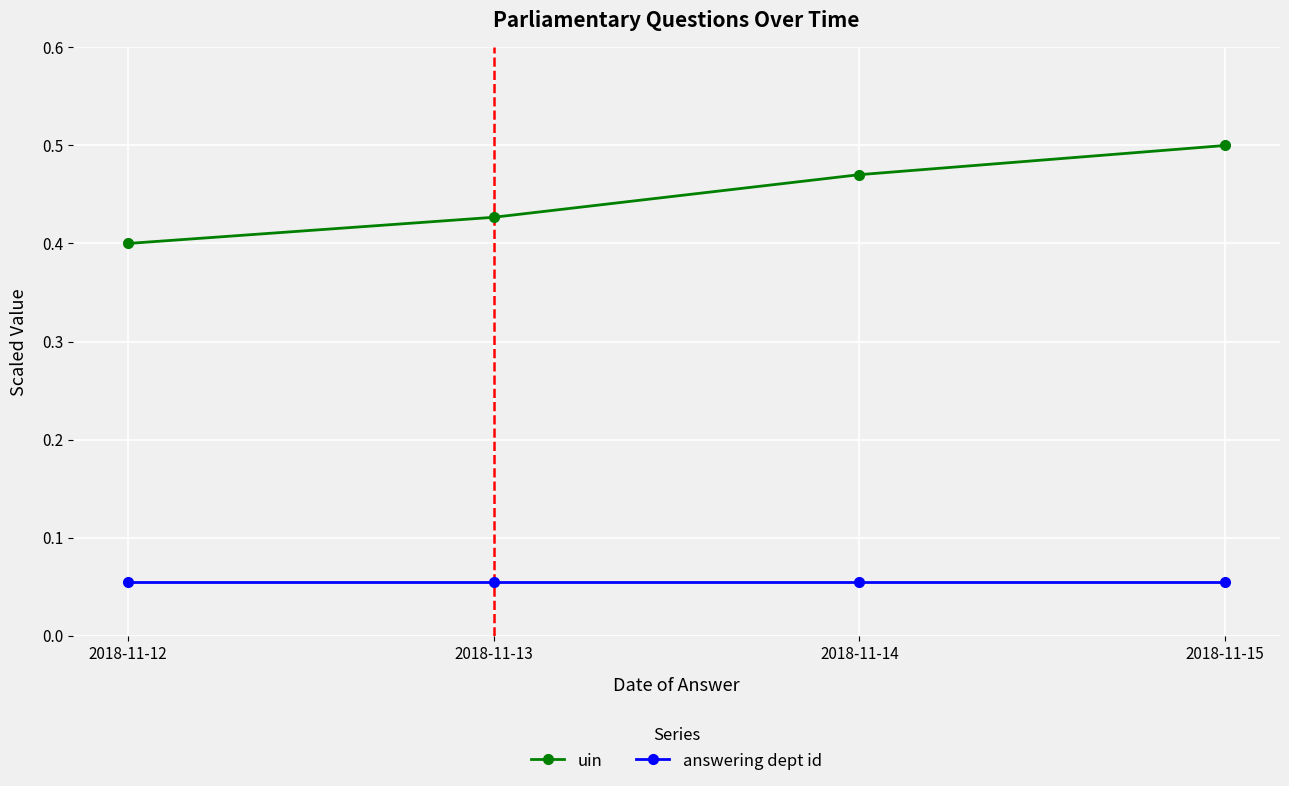

True or false: answering dept id and uin cross at least once.

False